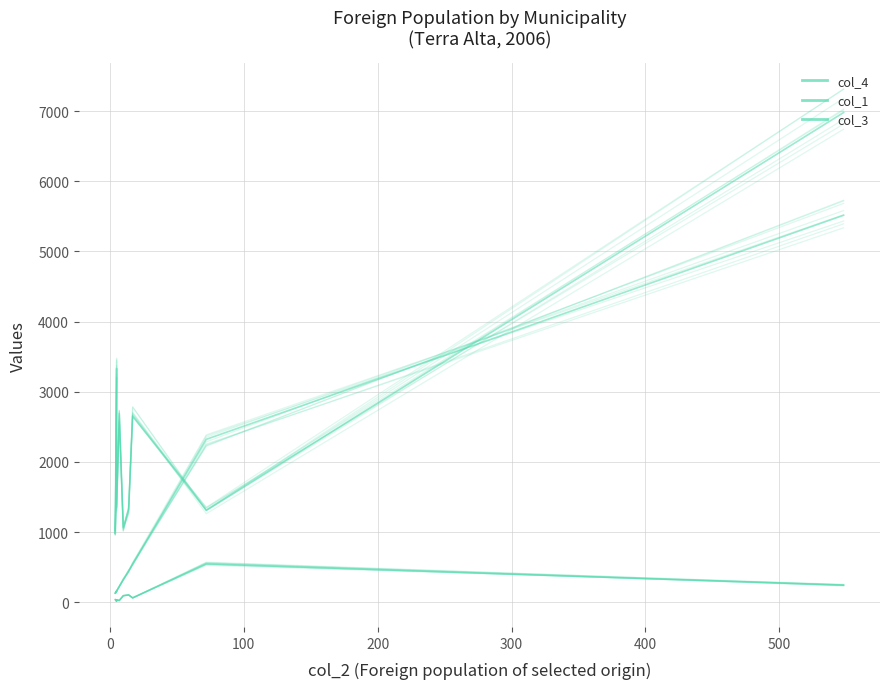

True or false: col_3 has more than 0 points higher than both neighbors.

False